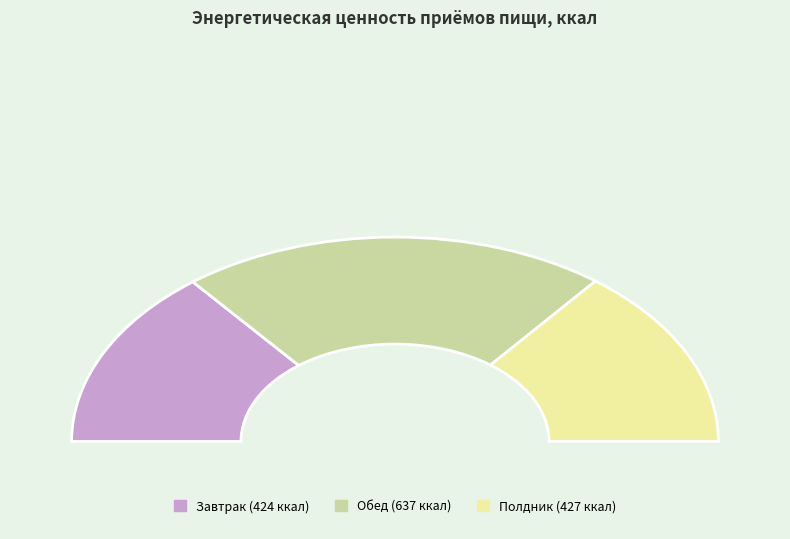

The Полдник slice represents 38% of the pie. True or false?

False